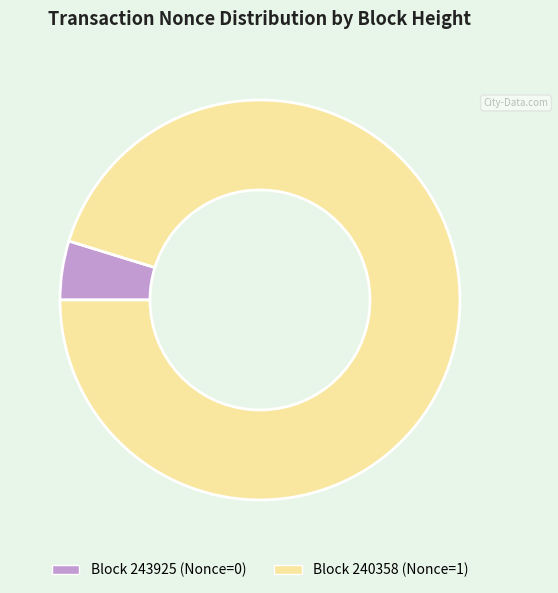

Rank the categories by value from lowest to highest.

Block 243925 (Nonce=0), Block 240358 (Nonce=1)